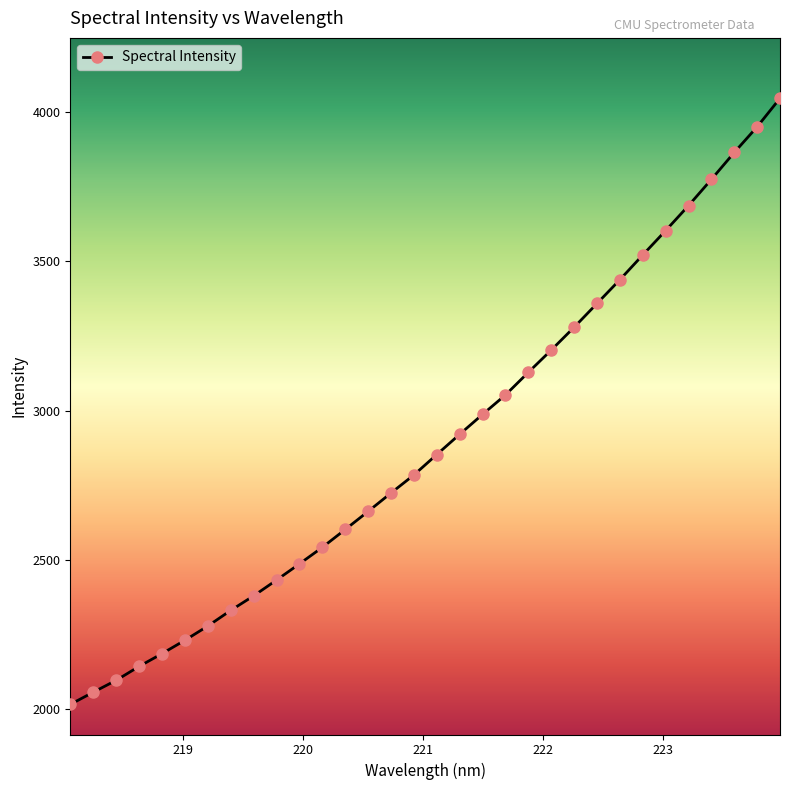

What is the minimum value shown in the chart?

2015.6